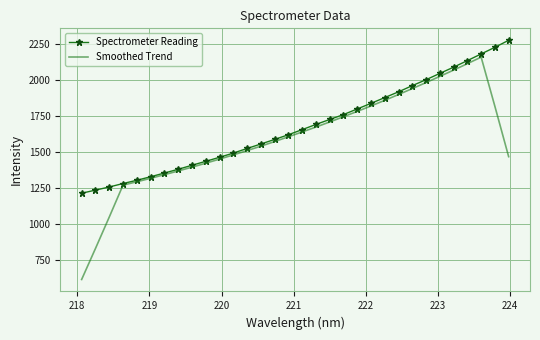

List the series in order of their overall mean, lowest first.

Smoothed Trend, Spectrometer Reading